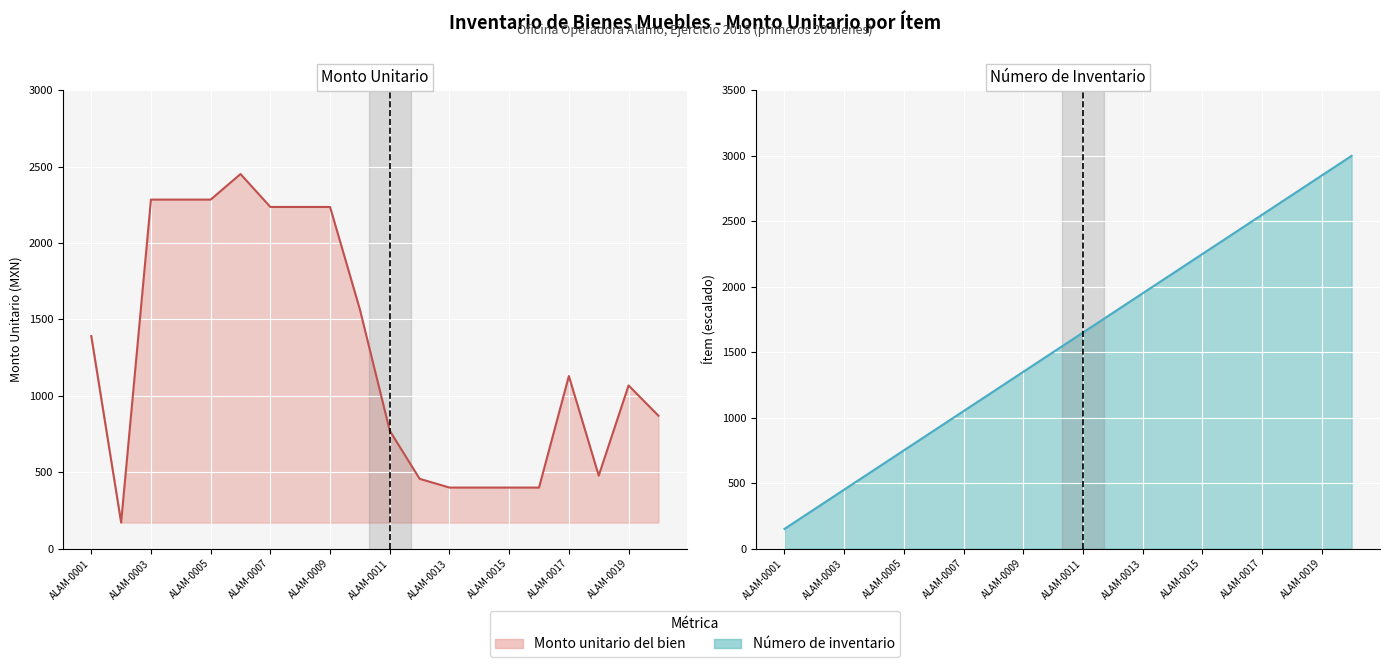

Does the chart display data point markers on the line(s)?

No